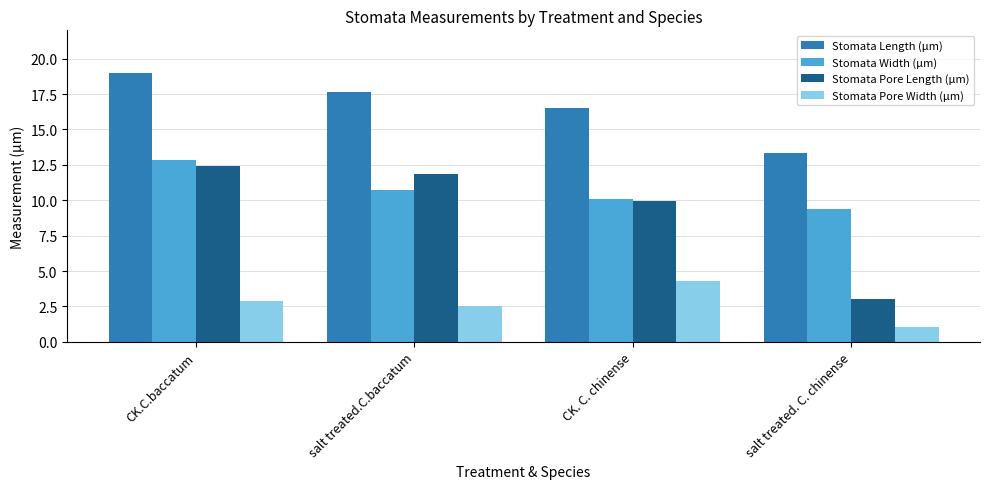

How many bars are there in total?

16